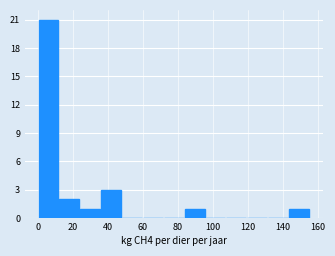

Reading left to right, transcribe this chart: for each bar, give the range it covers on the x-axis and its height. Neither the bar edges nor the heights are printed on the chart, so give them approximately, as read against the axes.

0 to 12: 21
12 to 24: 2
24 to 36: 1
36 to 48: 3
48 to 60: 0
60 to 72: 0
72 to 84: 0
84 to 96: 1
96 to 108: 0
108 to 120: 0
120 to 132: 0
132 to 144: 0
144 to 156: 1